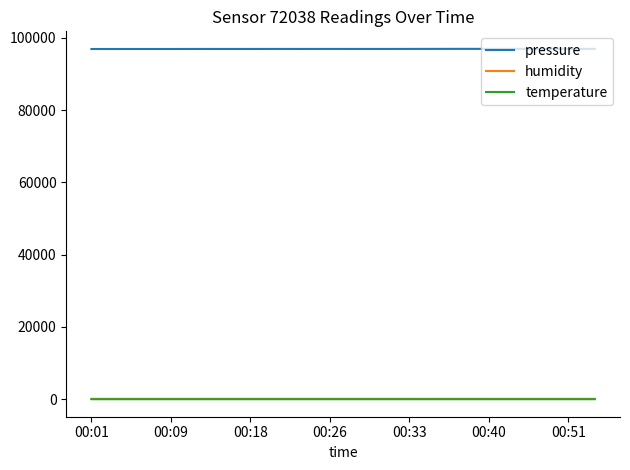

Which series has the largest total across all categories?

pressure